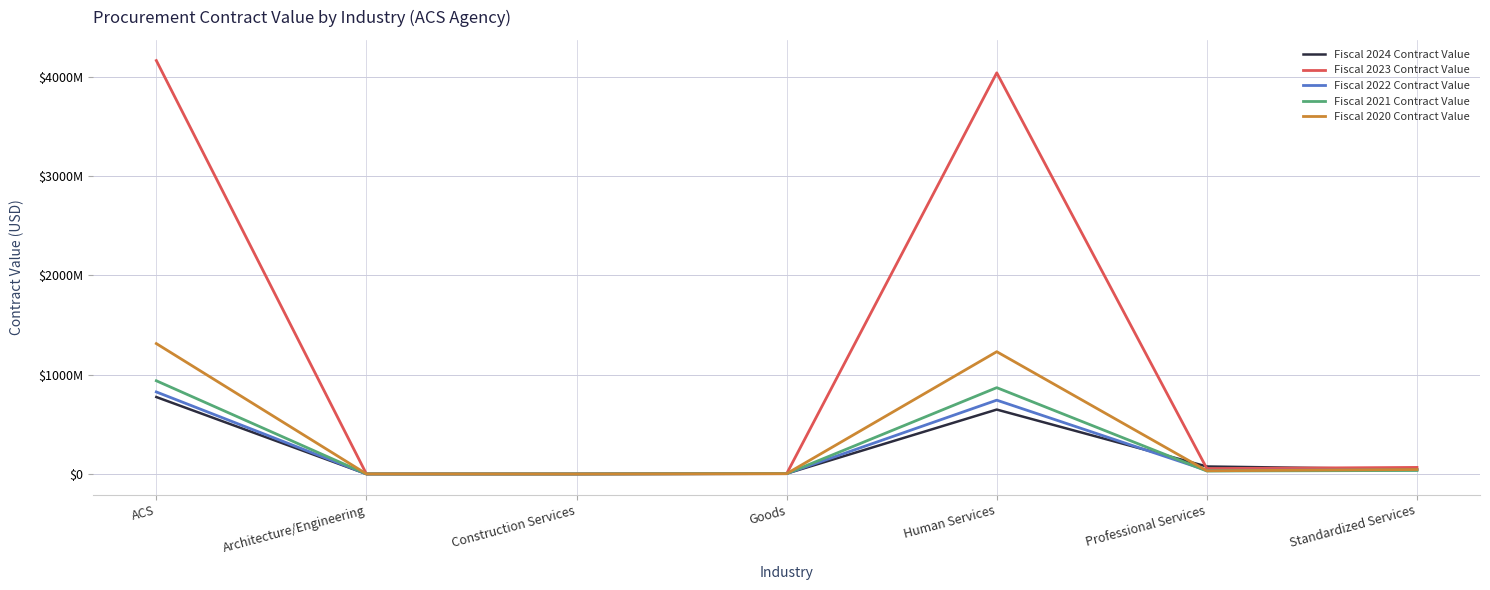

At which label does Fiscal 2022 Contract Value reach its minimum?

Construction Services